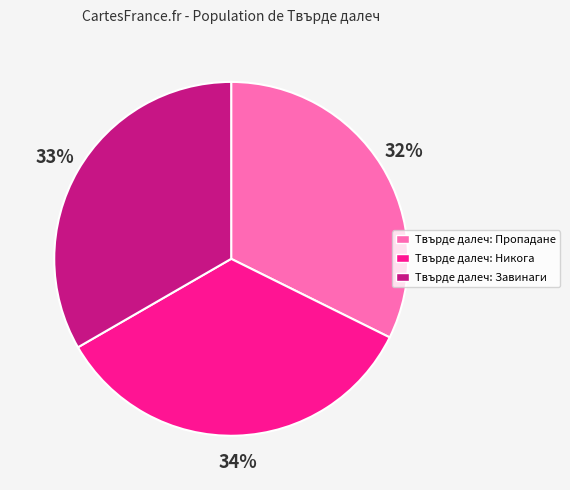

Does Твърде далеч: Завинаги account for over 50% of the chart?

No